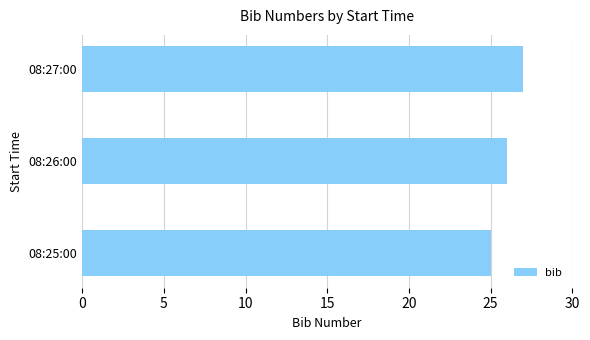

Reading top to bottom, list all the values displayed in this chart.

27	26	25